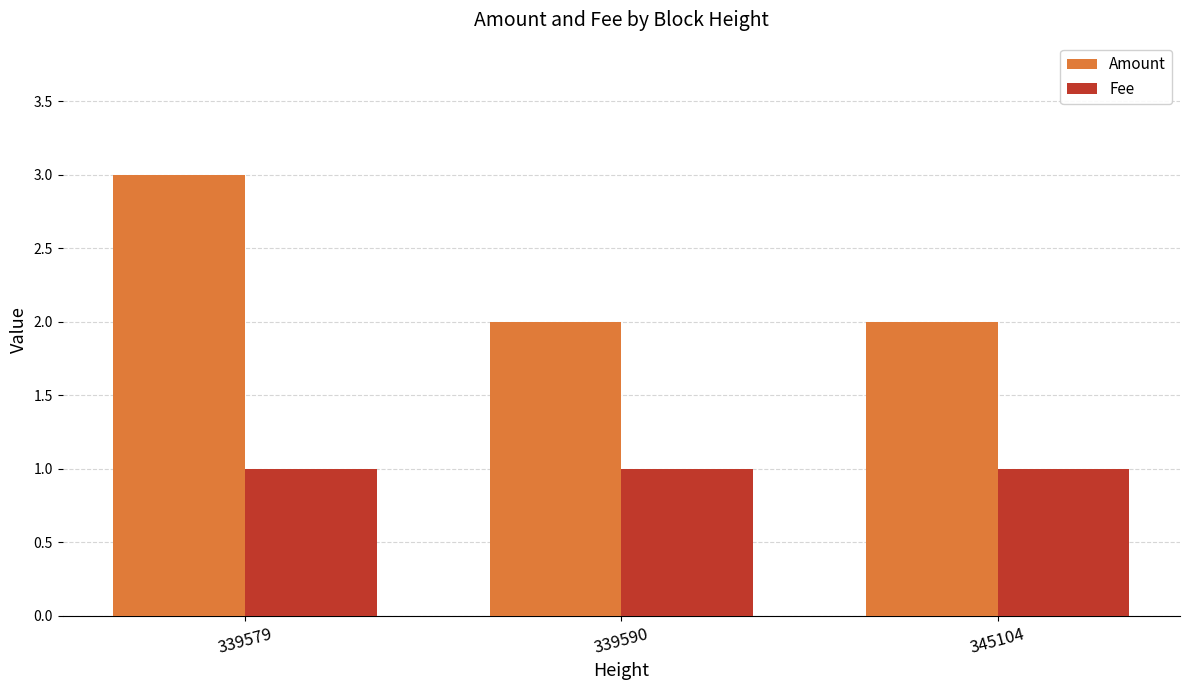

Reading left to right, transcribe all the data shown in this chart.

Amount: 339579=3.0	339590=2.0	345104=2.0
Fee: 339579=1.0	339590=1.0	345104=1.0